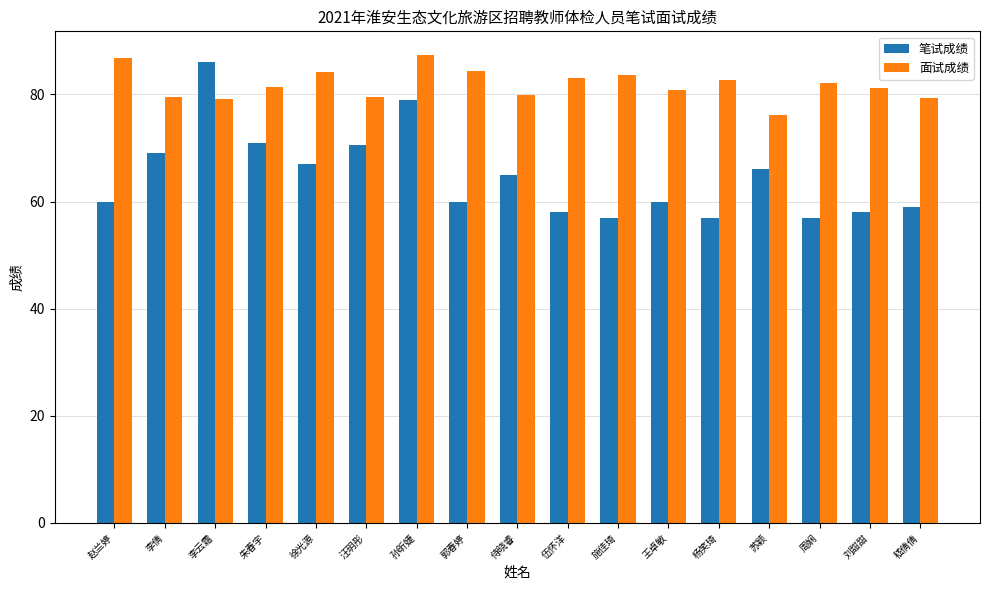

What is the difference between the maximum and minimum values in the 面试成绩 series?

11.2